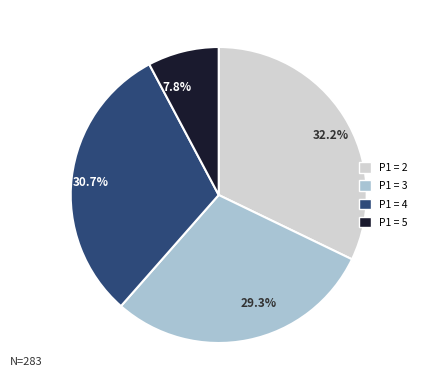

To the nearest percent, what is the average slice percentage?

25%